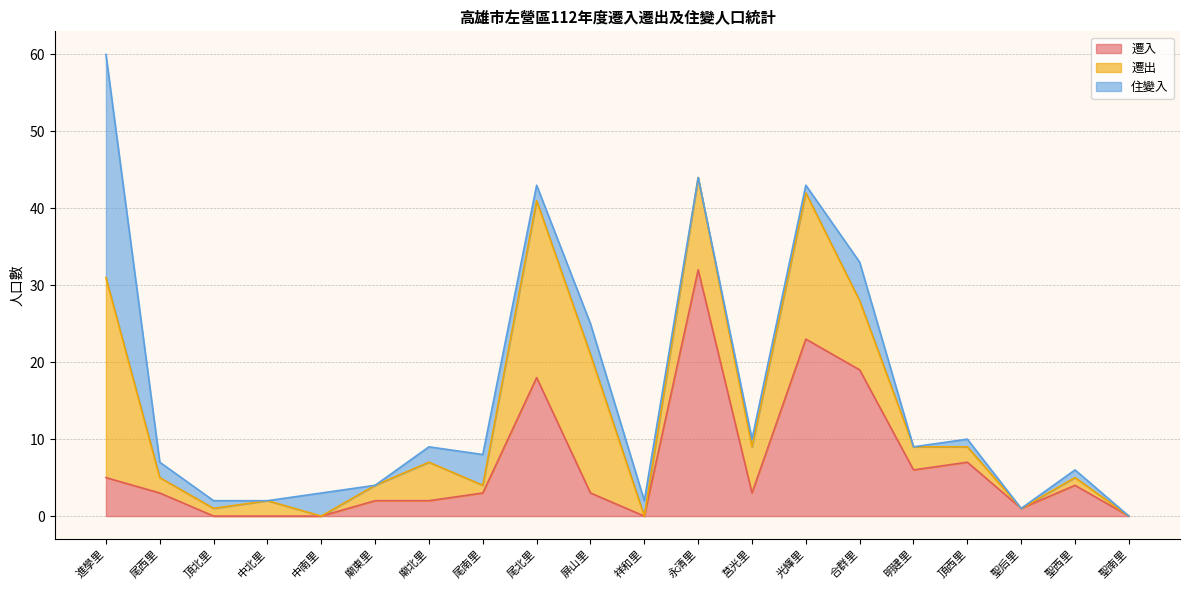

At which category is the sum across all series the highest?

進學里